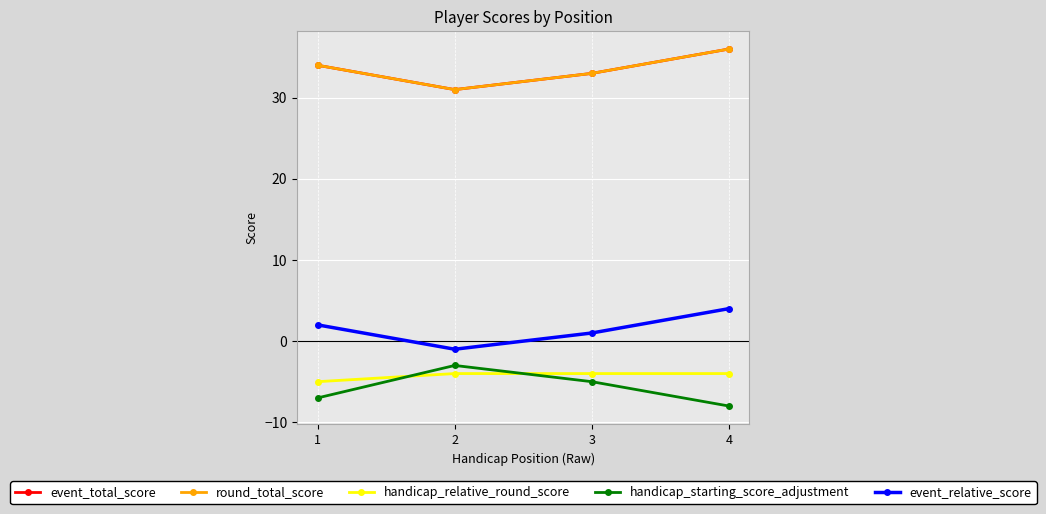

Does the chart have visible grid lines?

Yes